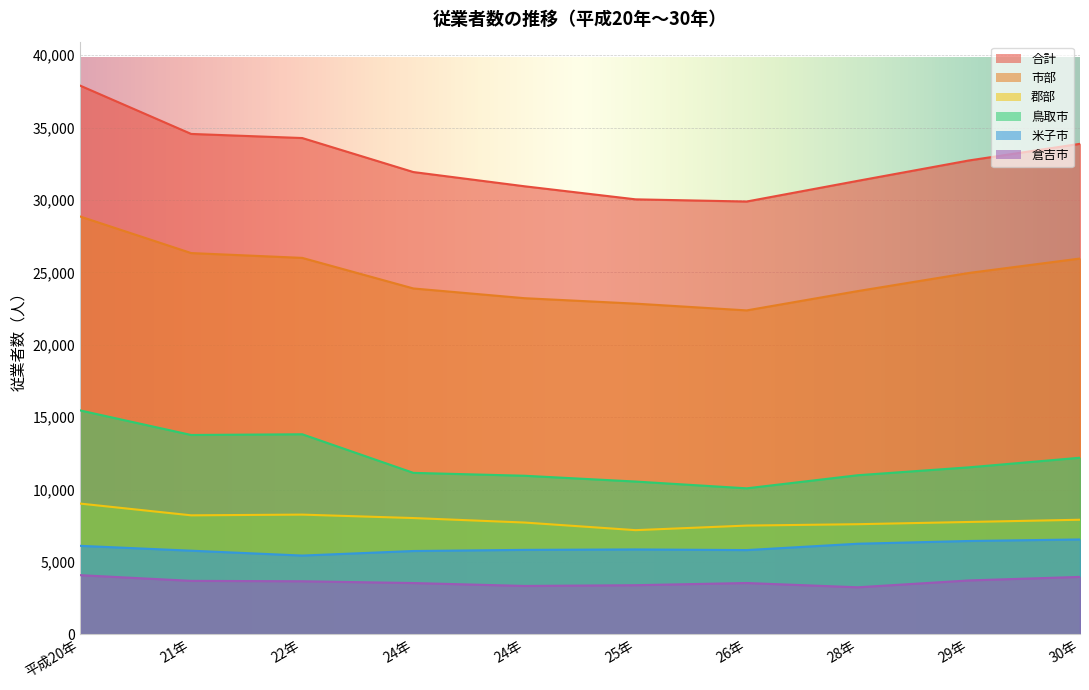

In 倉吉市, how many points are lower than both neighbors (excluding endpoints)?

2